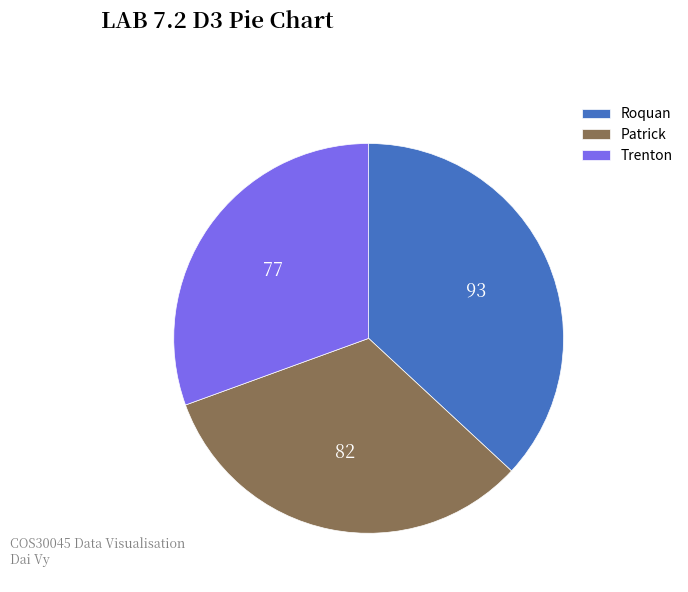

Is there a majority slice in this chart?

No